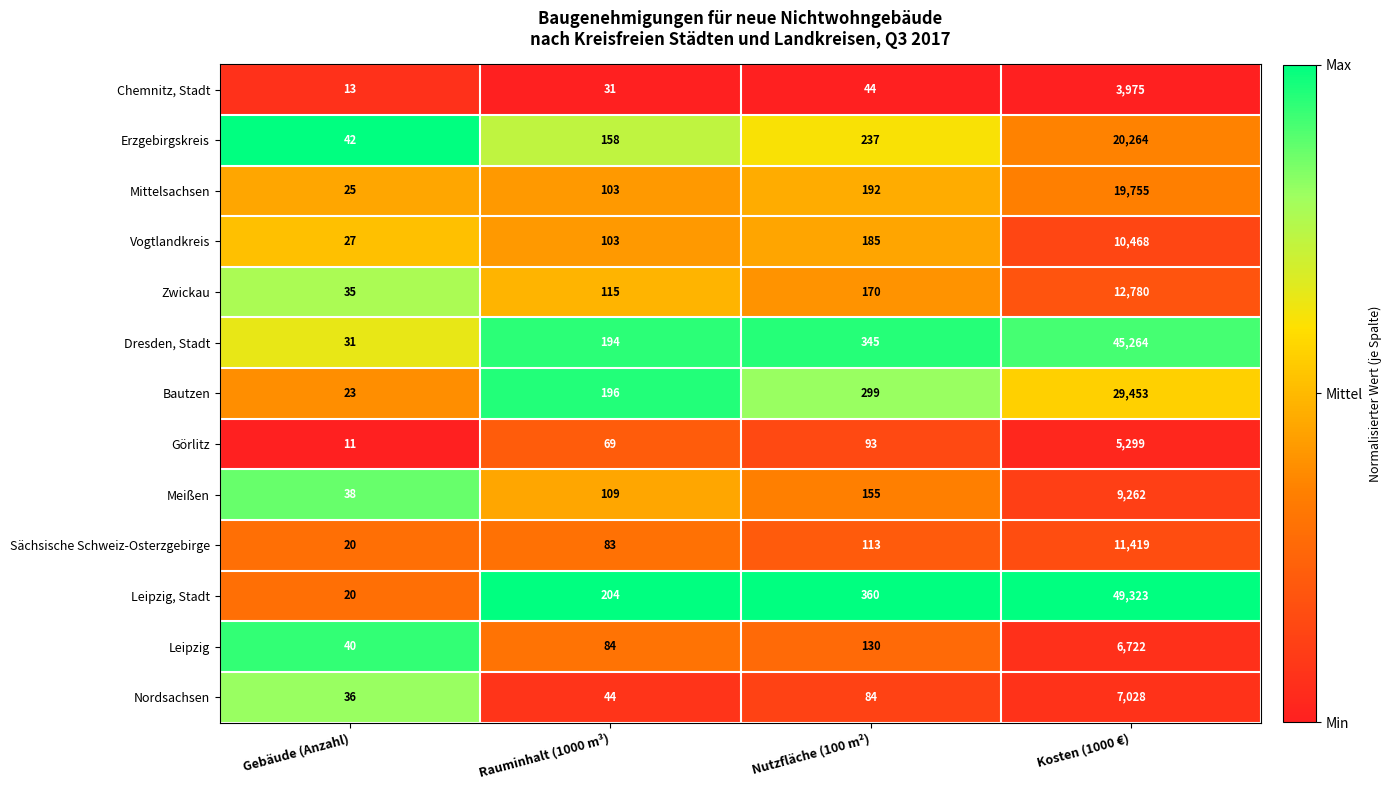

At Nutzfläche (100 m²), list the series in order from smallest to largest.

Chemnitz, Stadt, Nordsachsen, Görlitz, Sächsische Schweiz-Osterzgebirge, Leipzig, Meißen, Zwickau, Vogtlandkreis, Mittelsachsen, Erzgebirgskreis, Bautzen, Dresden, Stadt, Leipzig, Stadt